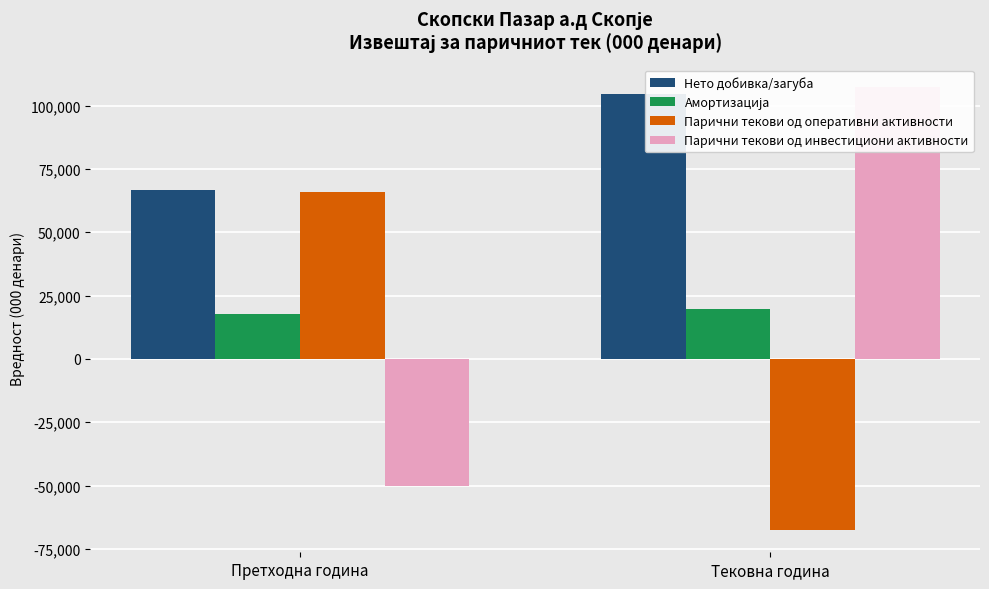

What is the value of the Парични текови од оперативни активности bar at the 2nd from the left?

-67616